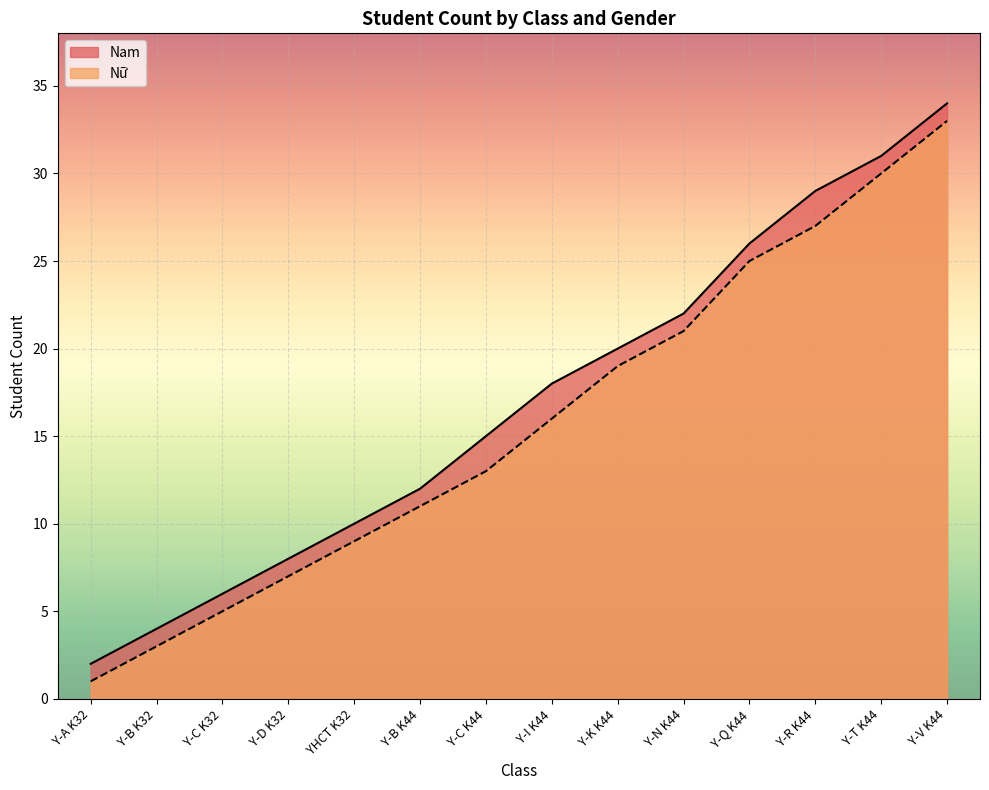

What is the average value of the Nam series?

17